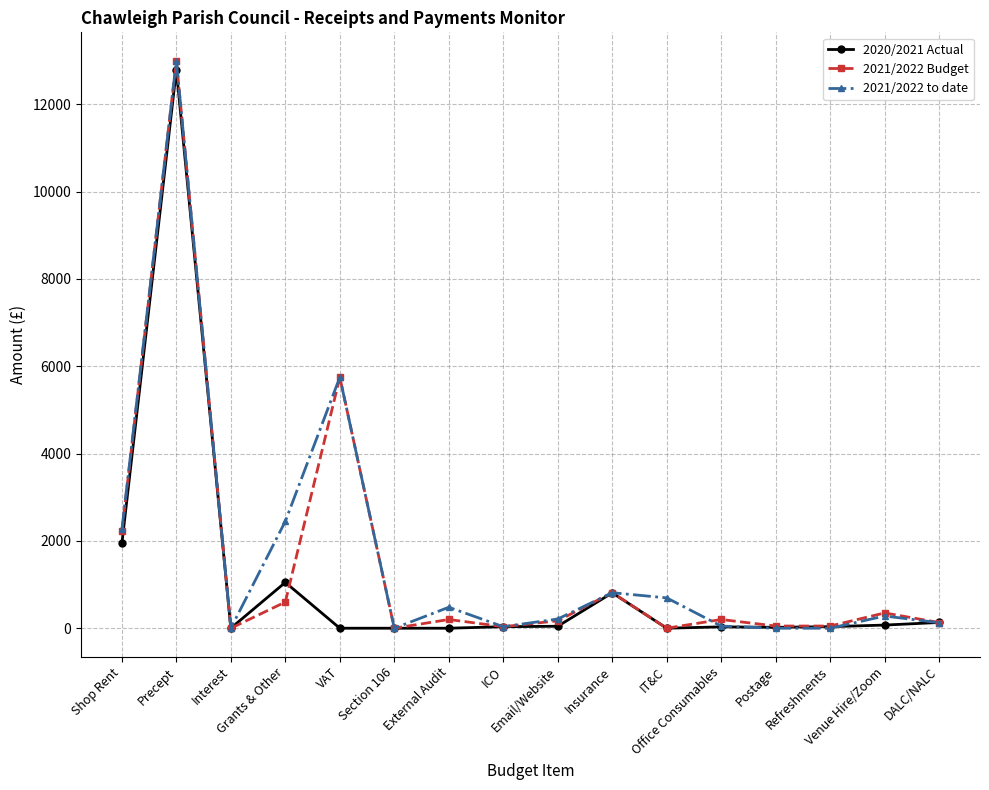

What is the highest value of the 2021/2022 to date series?

13000.0